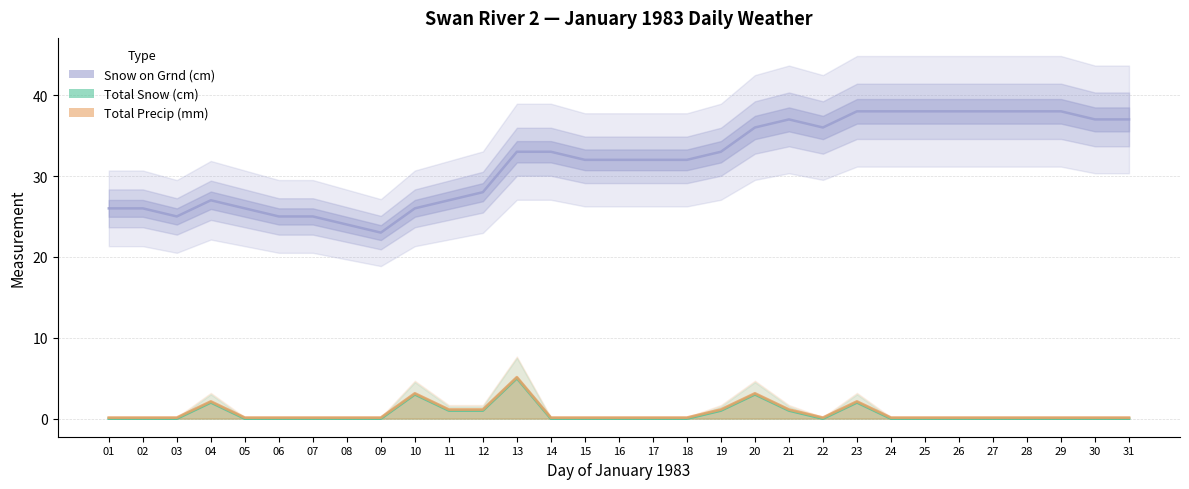

In Snow on Grnd (cm), how many points are lower than both neighbors (excluding endpoints)?

3